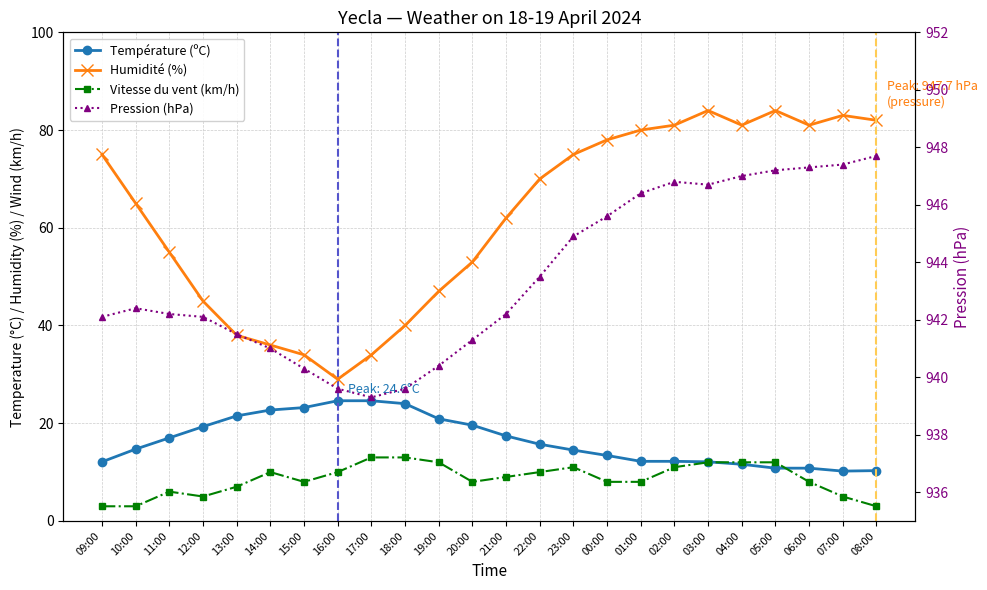

True or false: Pression (hPa) has more than 1 interior local peaks.

True